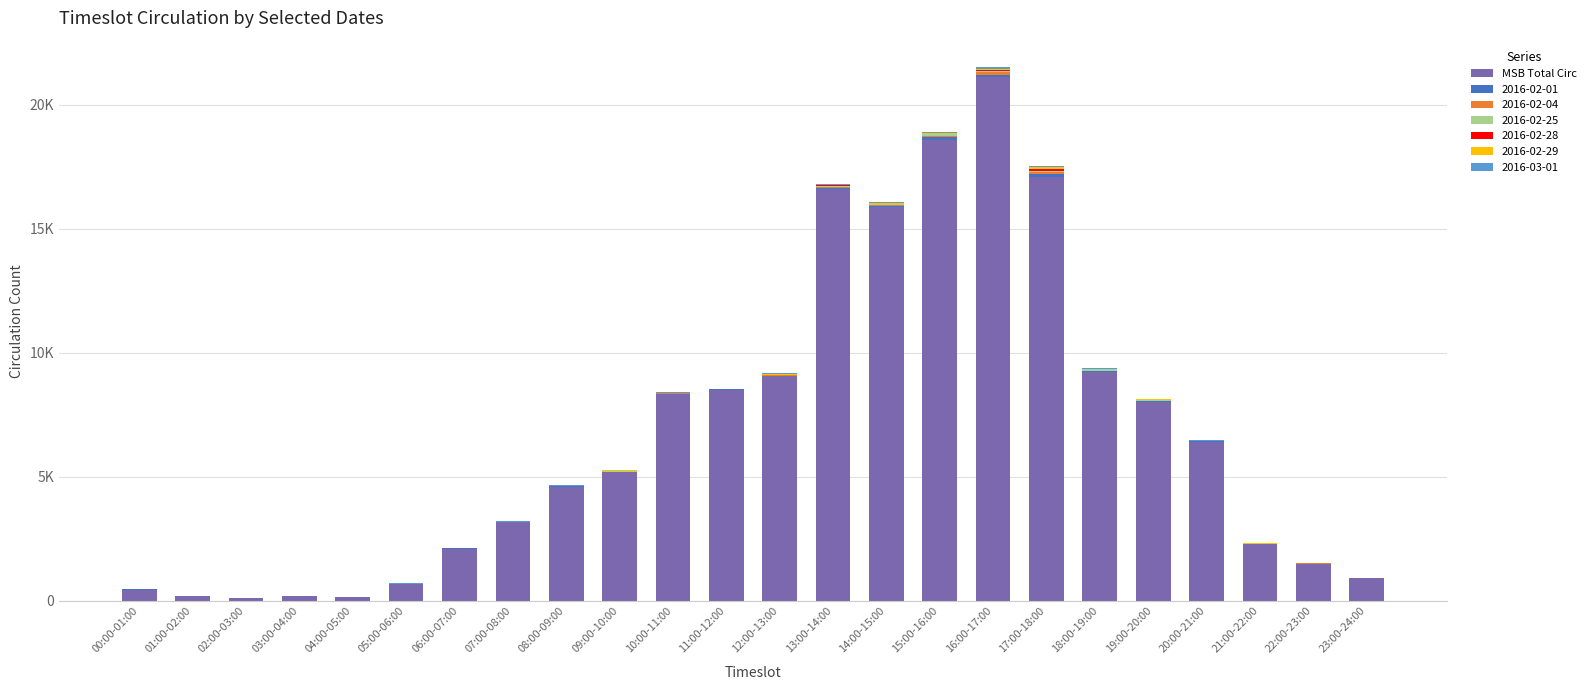

Are the bars horizontal?

No